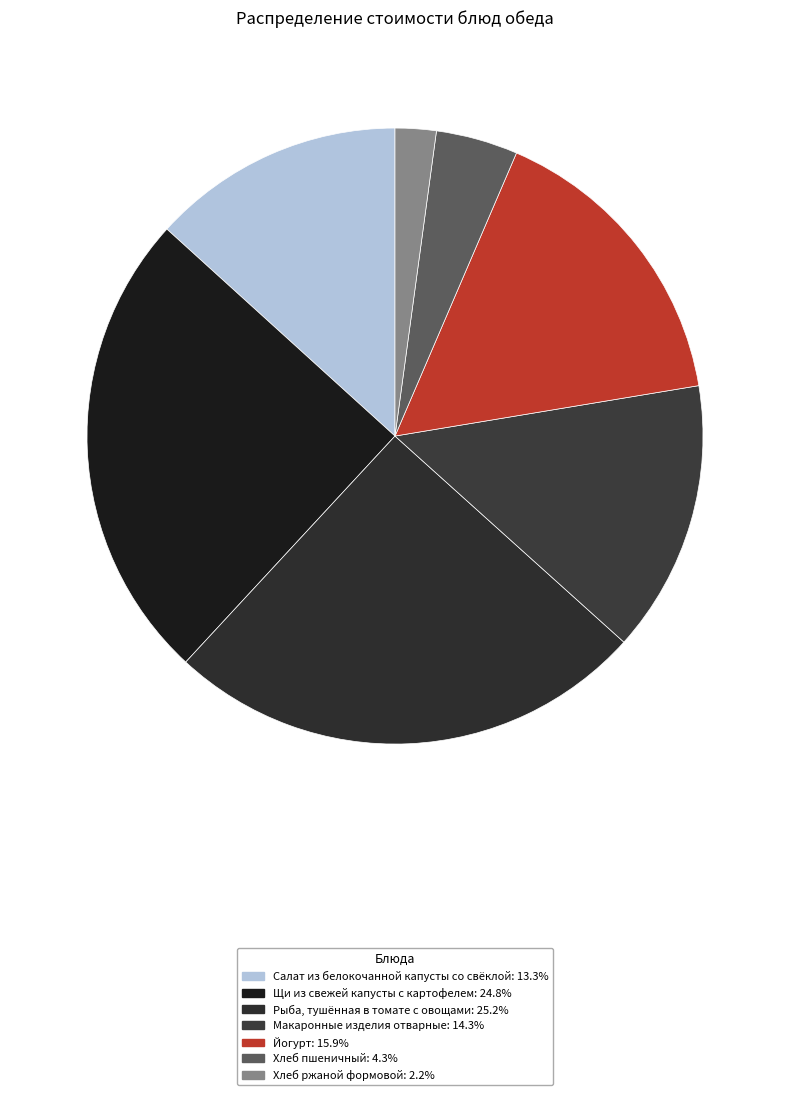

To the nearest percent, what percentage of the pie is Хлеб ржаной формовой?

2%